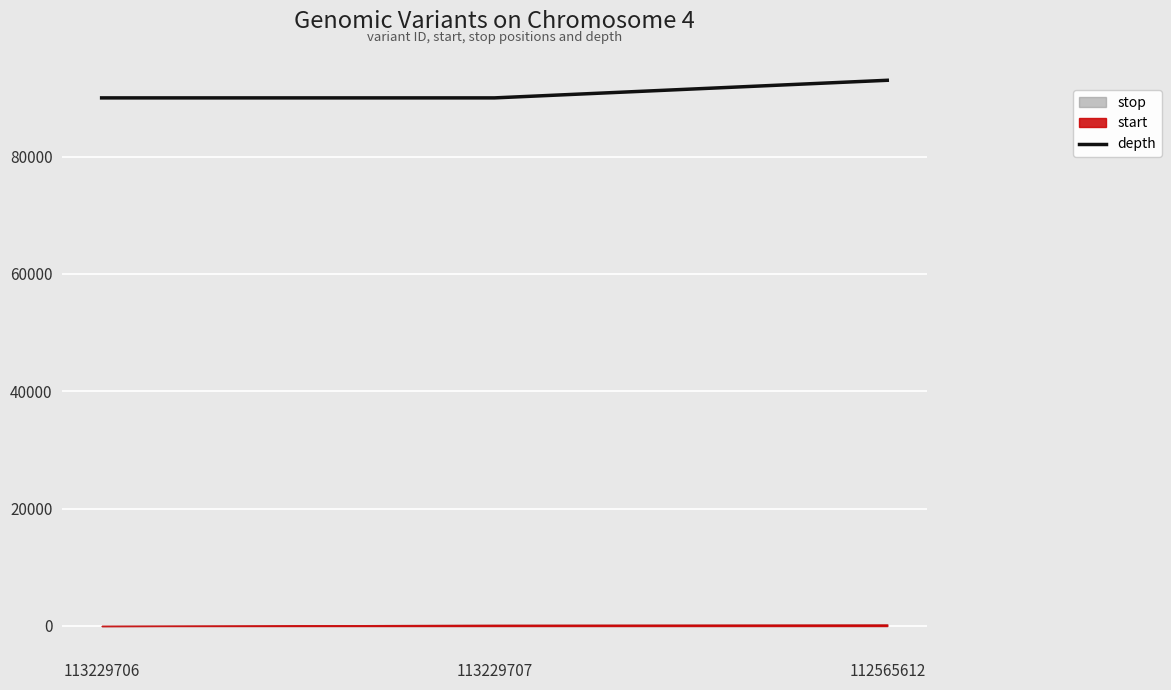

The chart shows a value of 90000 at 113229707. True or false?

True